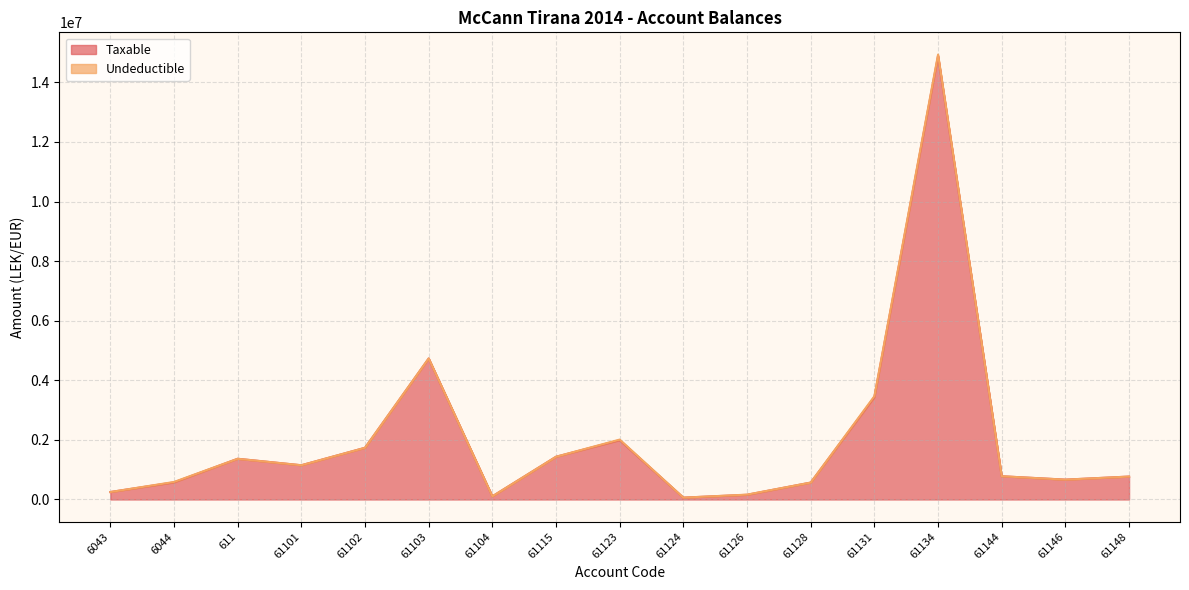

What is the difference between the maximum and minimum values?

14826046.6